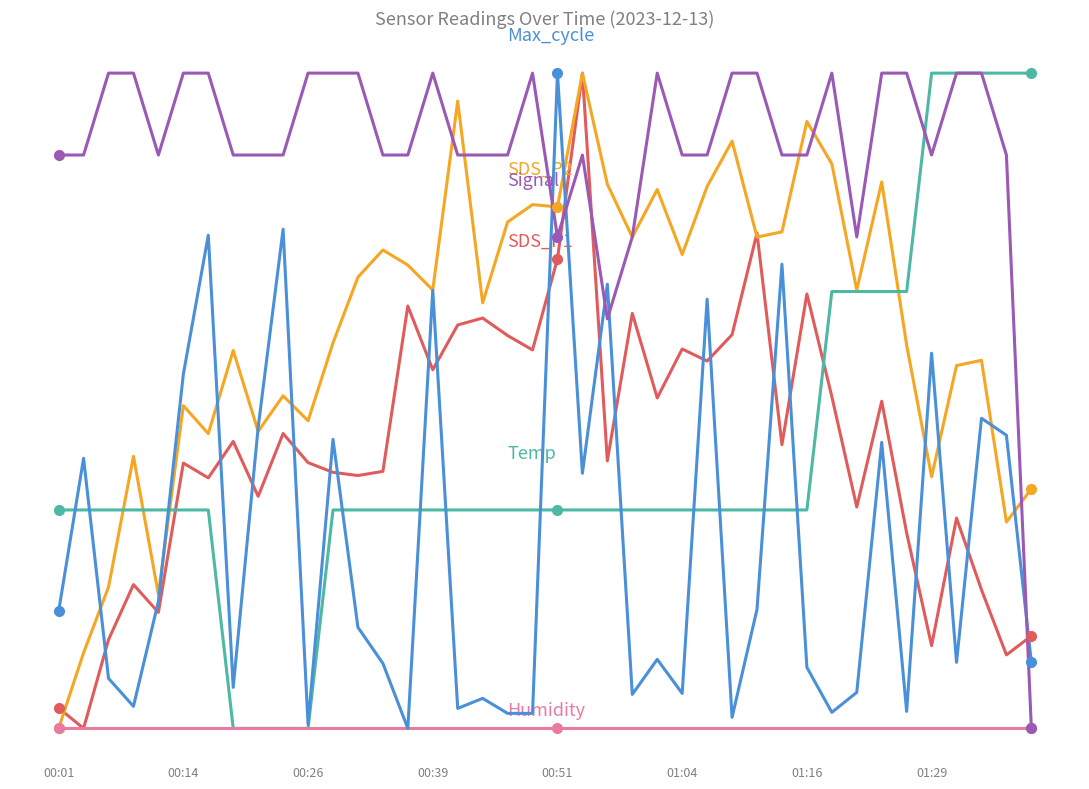

Rank the categories by Signal value from lowest to highest.

39, 22, 20, 23, 32, 00:01, 00:14, 00:51, 01:29, 8, 9, 13, 14, 16, 17, 18, 21, 25, 26, 29, 30, 35, 38, 00:26, 00:39, 01:04, 01:16, 10, 11, 12, 15, 19, 24, 27, 28, 31, 33, 34, 36, 37